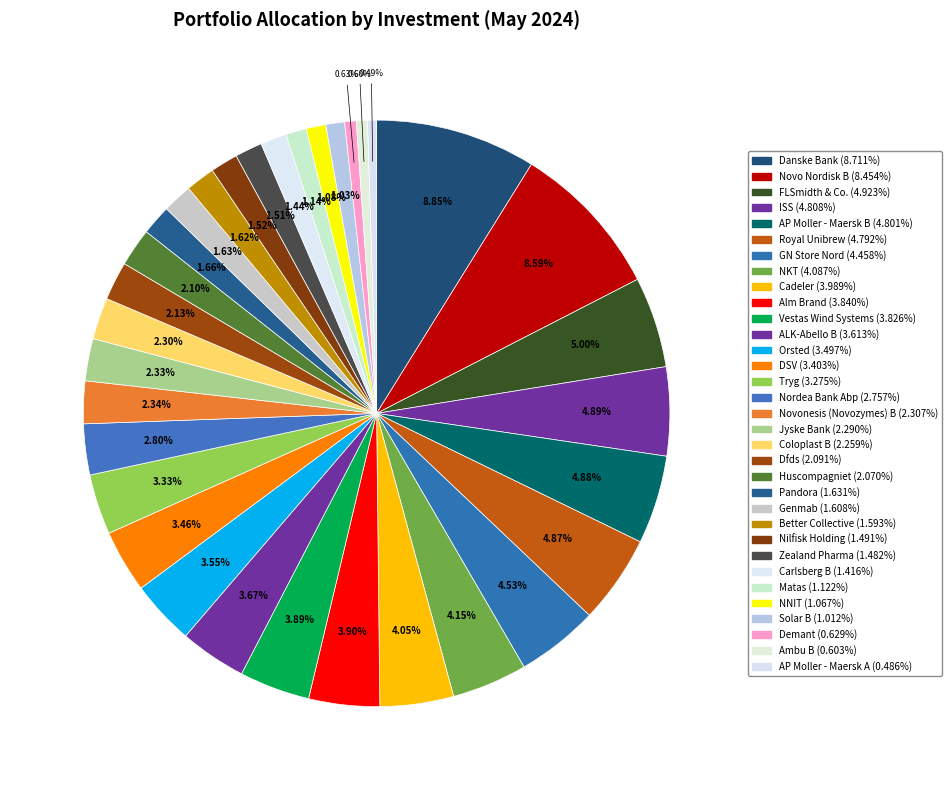

What is the change in value from FLSmidth & Co. to NNIT?

-3.9